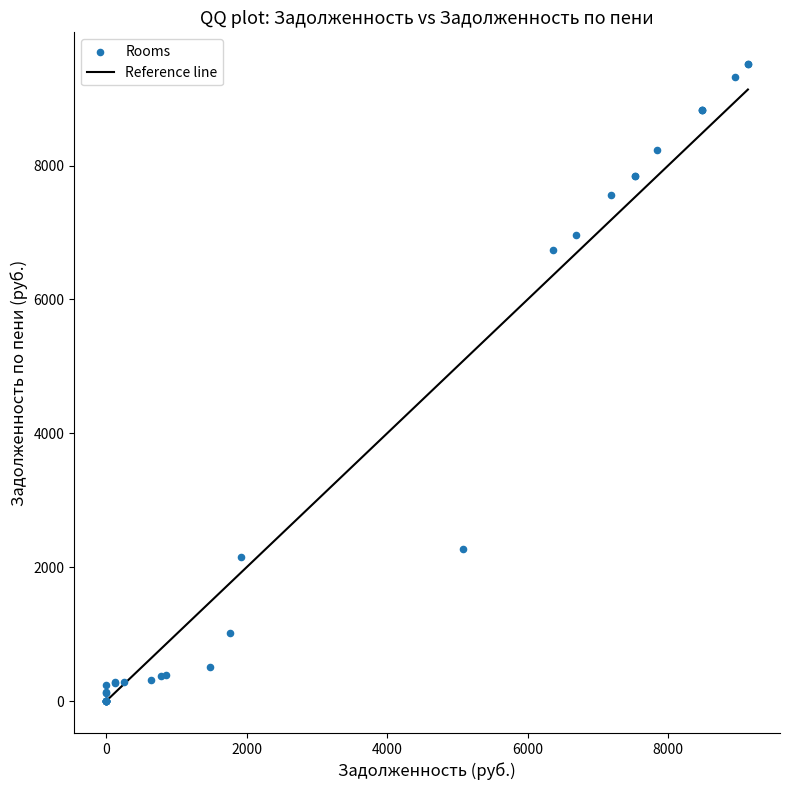

What Y value in the scatter plot is closest to 4756?

6737.8